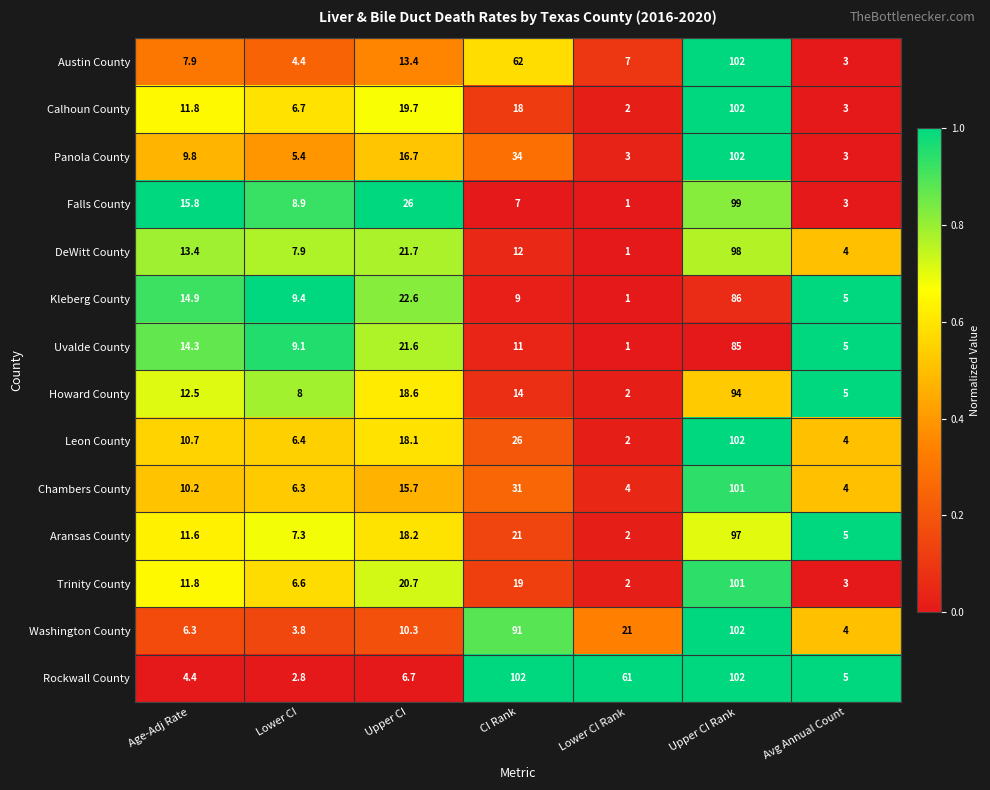

Where does the Howard County series first go above 12?

Age-Adj Rate